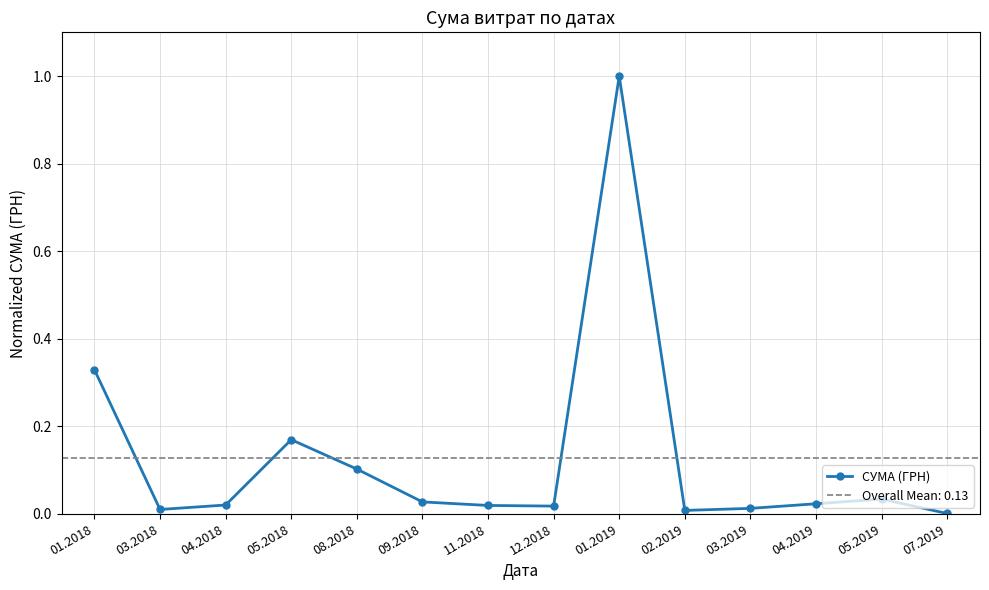

Does the chart display data point markers on the line(s)?

Yes